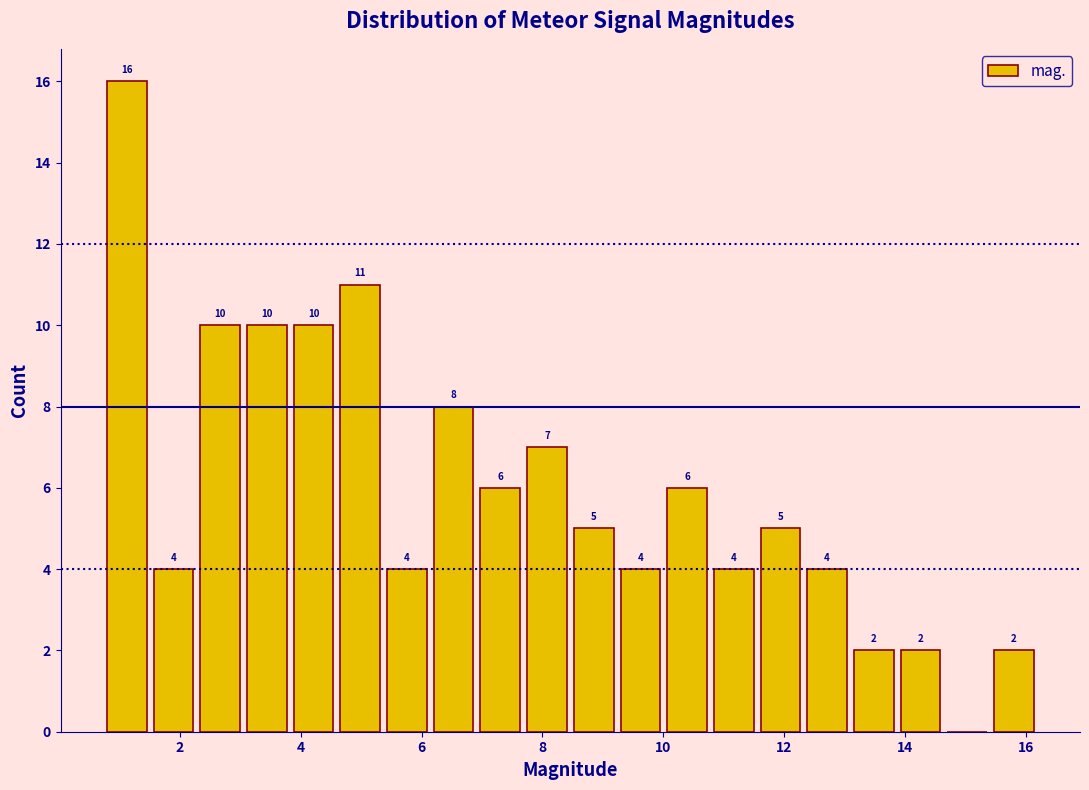

Read against the x-axis, roughly where is the centre of the tallest bar?

1.2